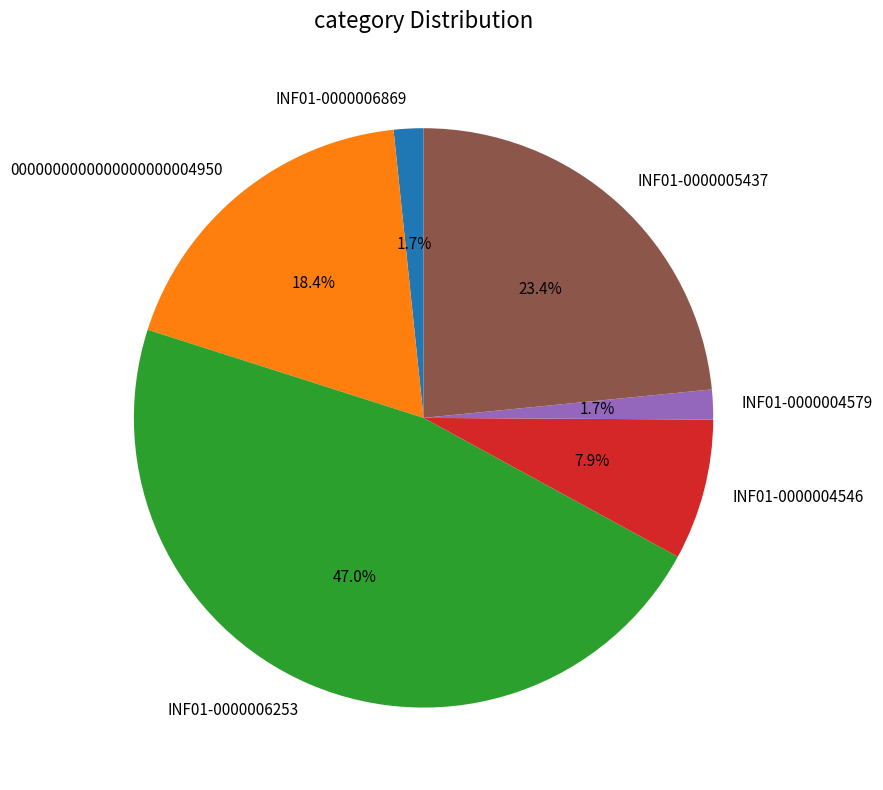

Which category has the biggest portion of the pie?

INF01-0000006253